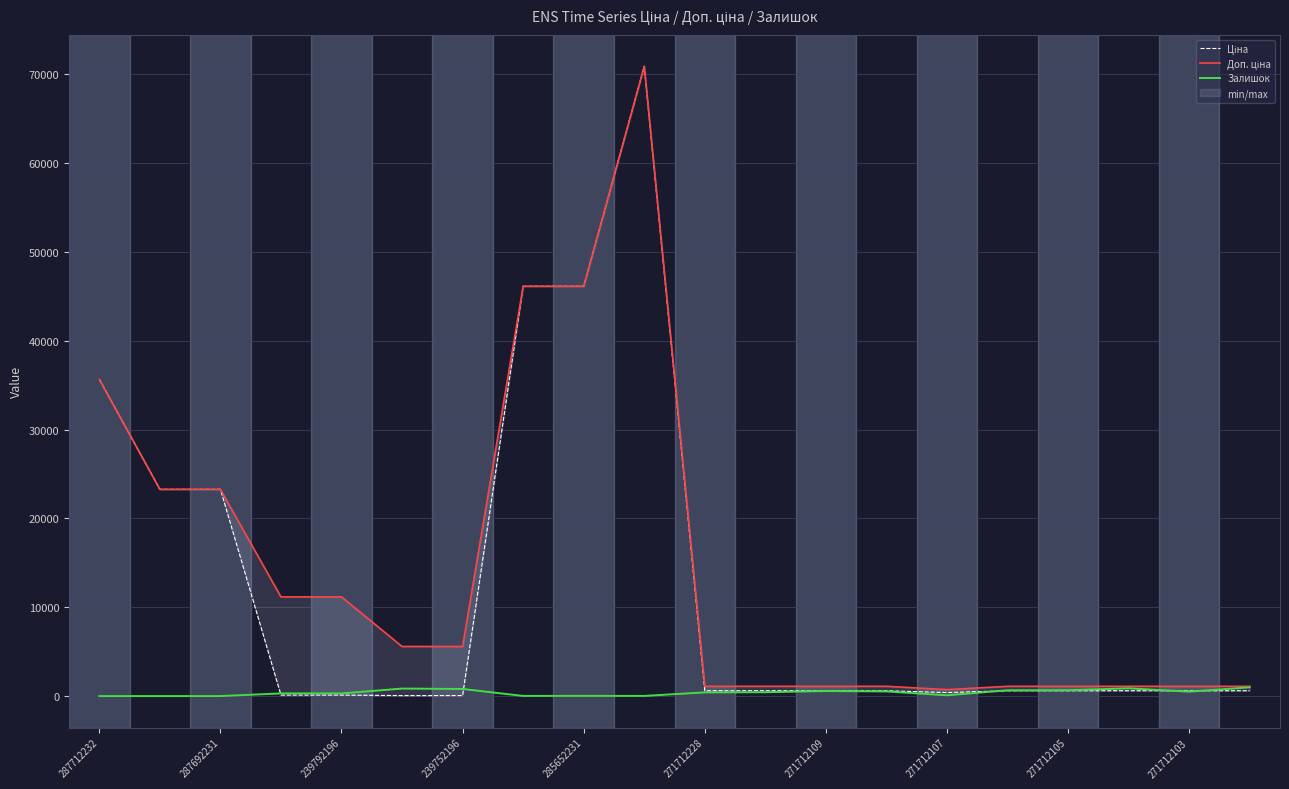

The Залишок series shows 0 at 287712232. True or false?

True